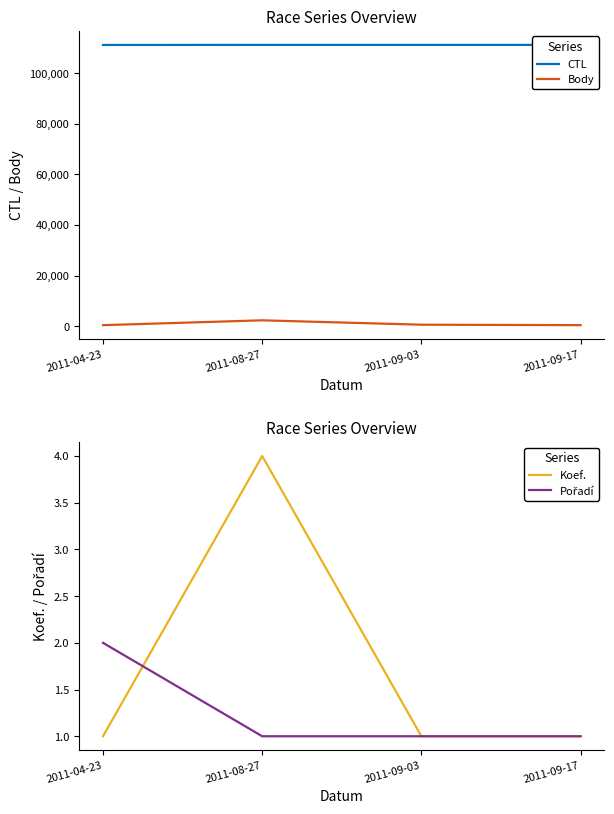

How many intersections are there between Pořadí and Koef.?

1